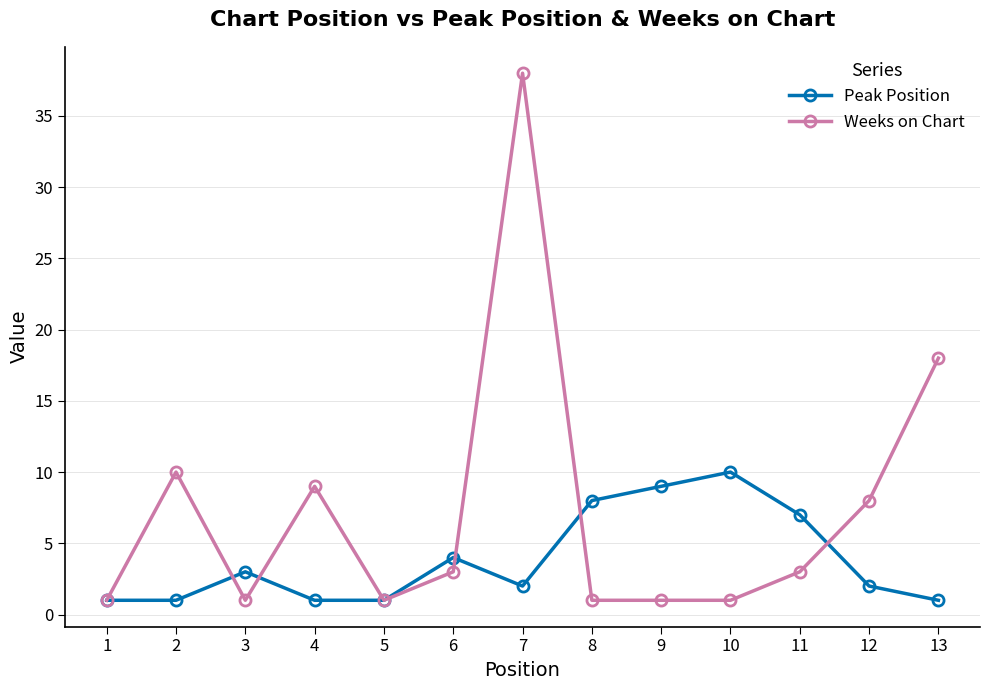

Which category has the highest value in the Peak Position series?

10